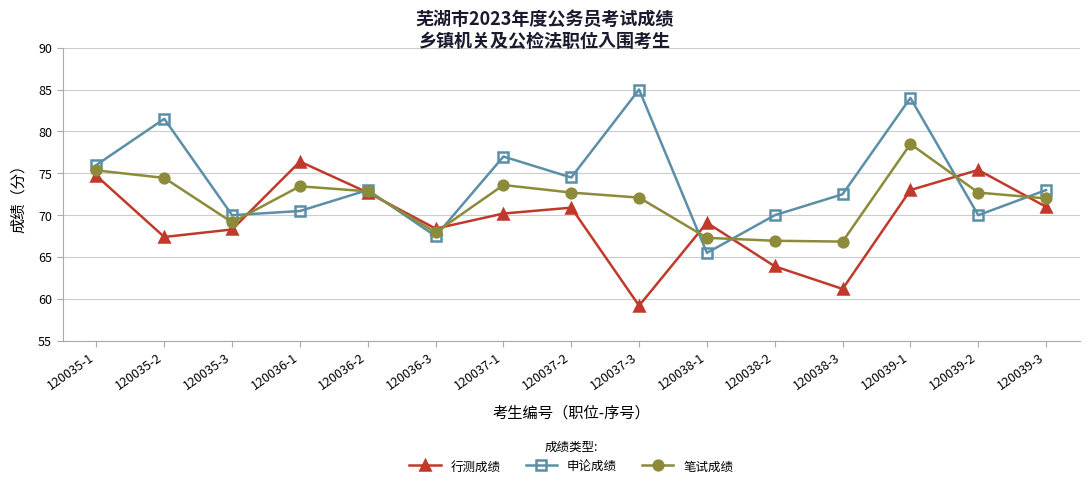

At which label does 申论成绩 first exceed 73?

120035-1